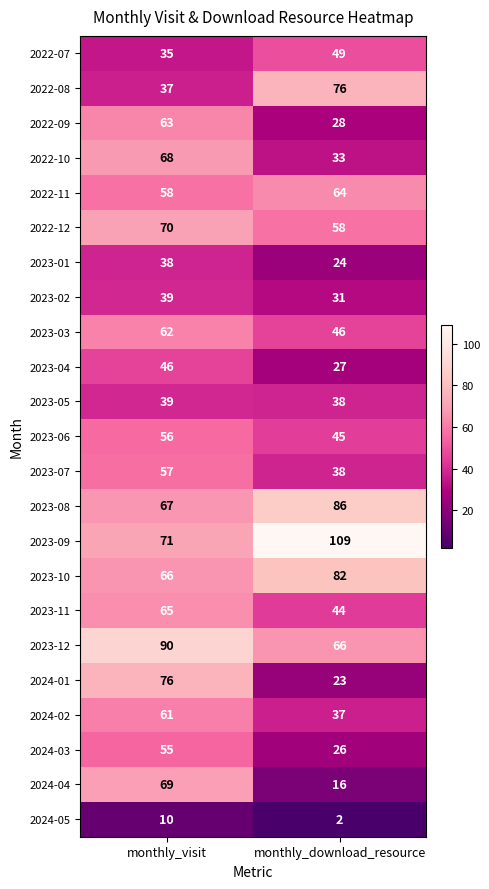

The 2024-03 series shows 18 at monthly_download_resource. True or false?

False